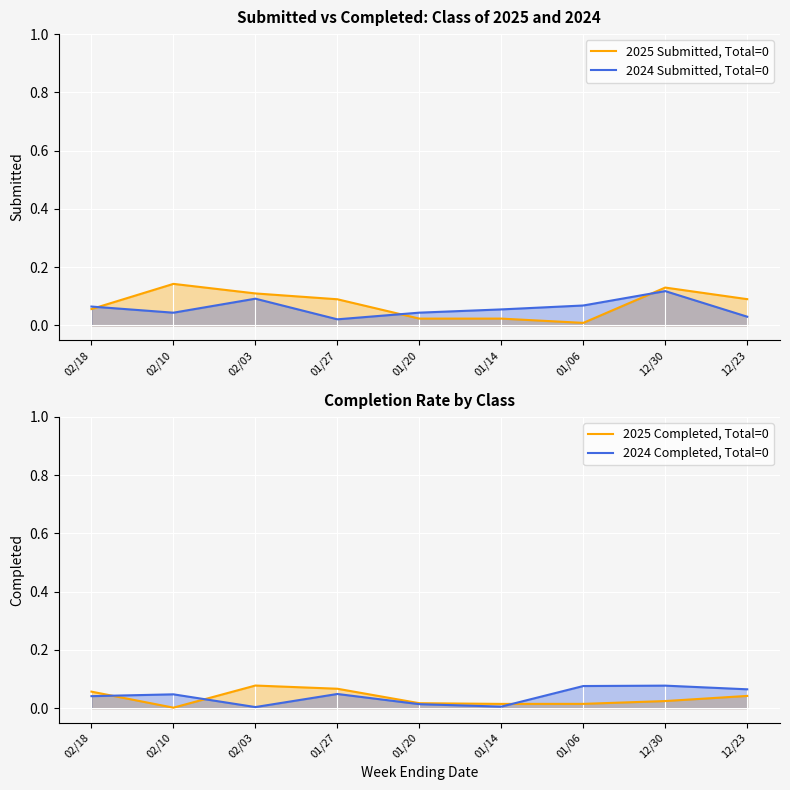

What is the difference between the maximum and minimum values in the 2025 Completed, Total=0 series?

0.1